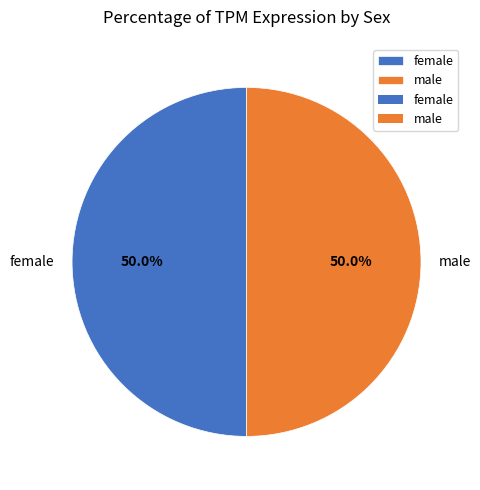

What portion of the pie excludes female?

50.0%